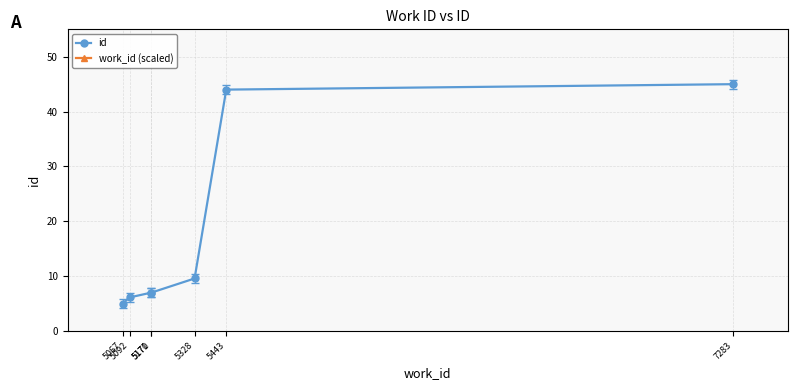

The value of work_id (scaled) at 5067 is -78.7. True or false?

False